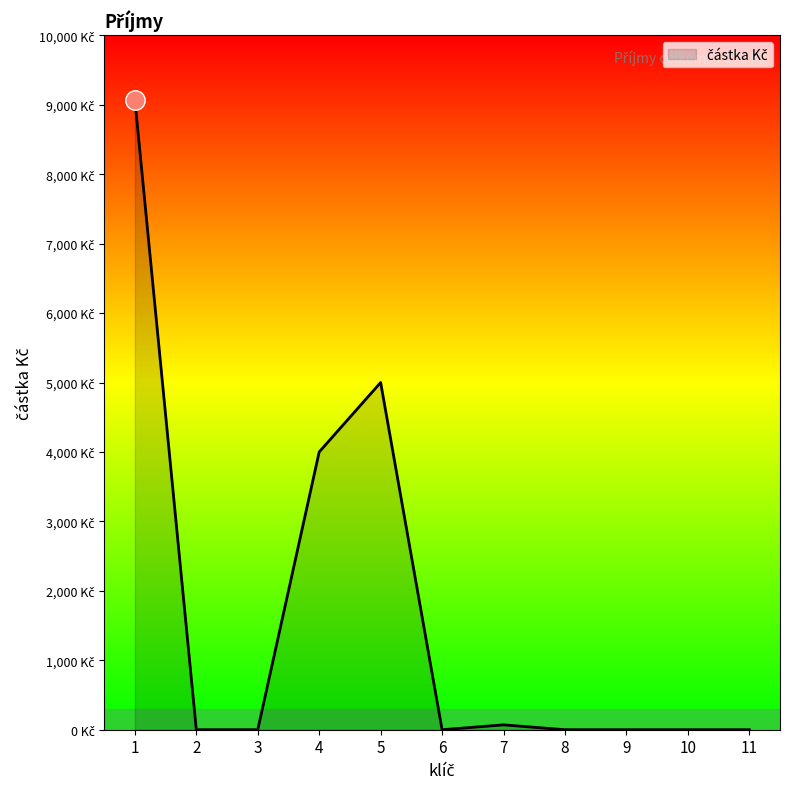

Is this an area chart (filled region under the line)?

Yes